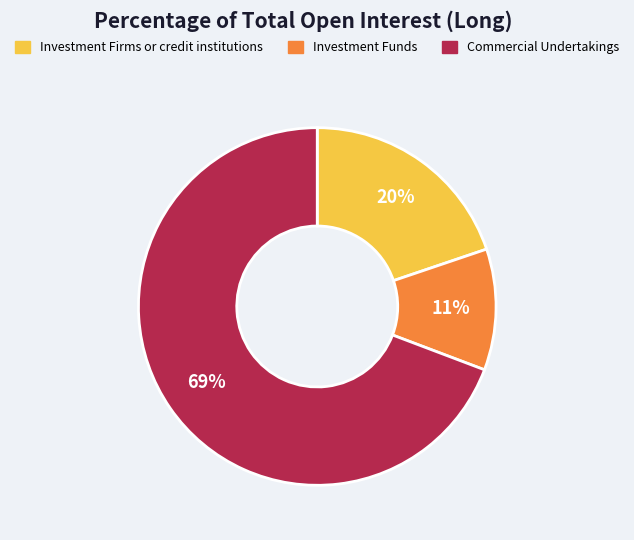

Do Investment Firms or credit institutions and Commercial Undertakings together represent more than half of the pie?

Yes